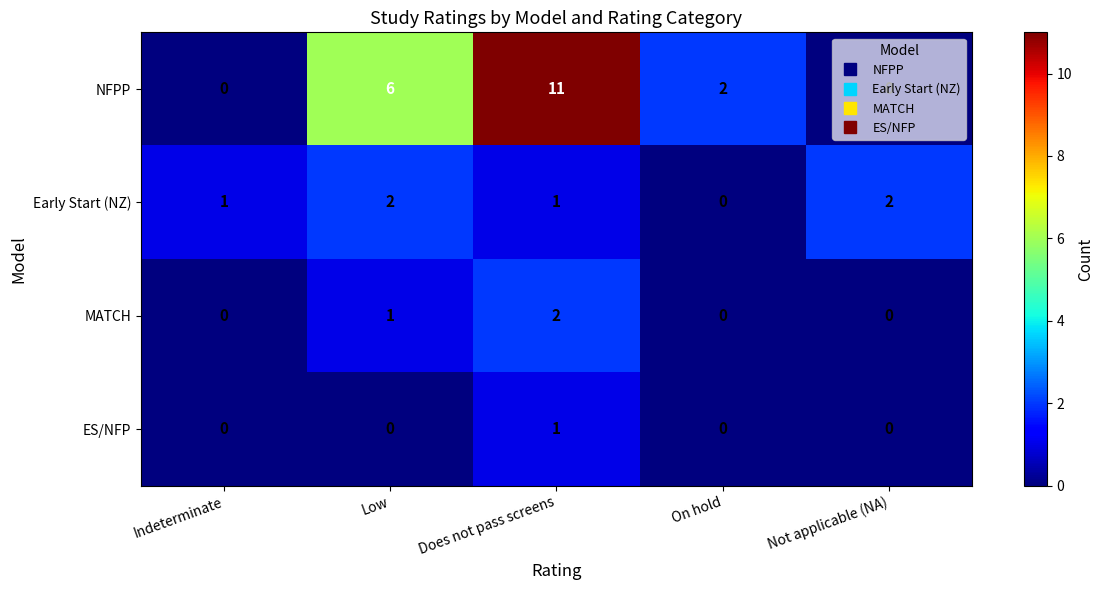

How many ES/NFP values are between 0 and 1?

5